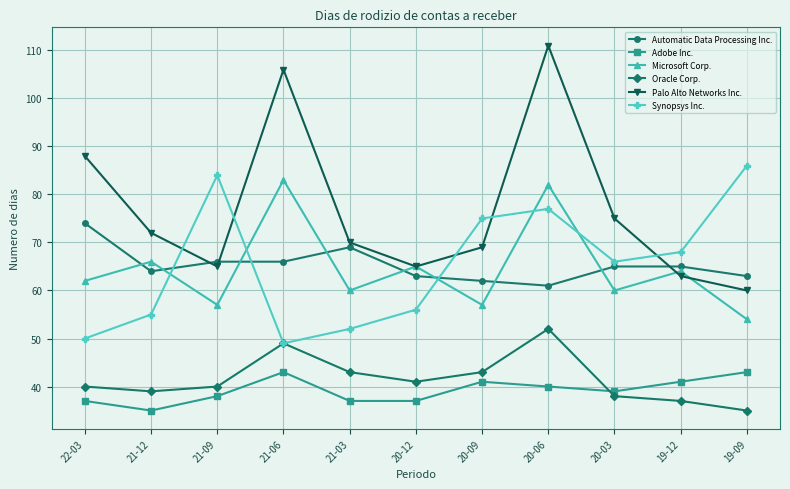

List the series in order of their peak value, highest first.

Palo Alto Networks Inc., Synopsys Inc., Microsoft Corp., Automatic Data Processing Inc., Oracle Corp., Adobe Inc.